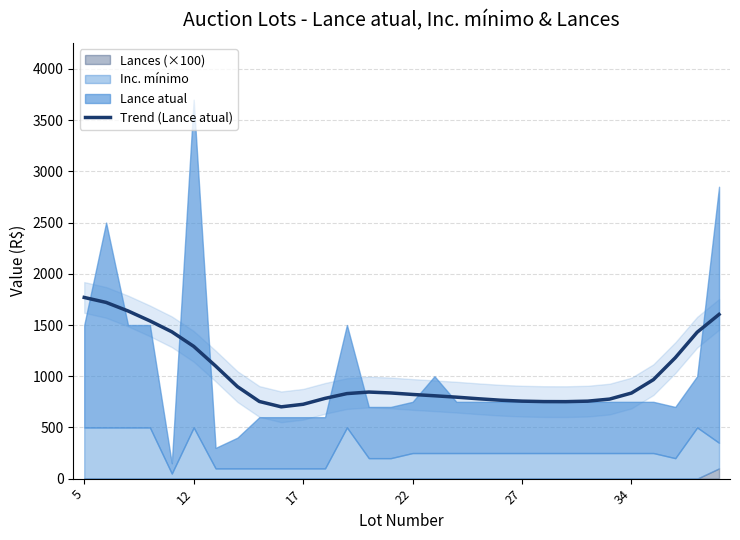

What is the lowest value of the Trend (Lance atual) series?

701.0